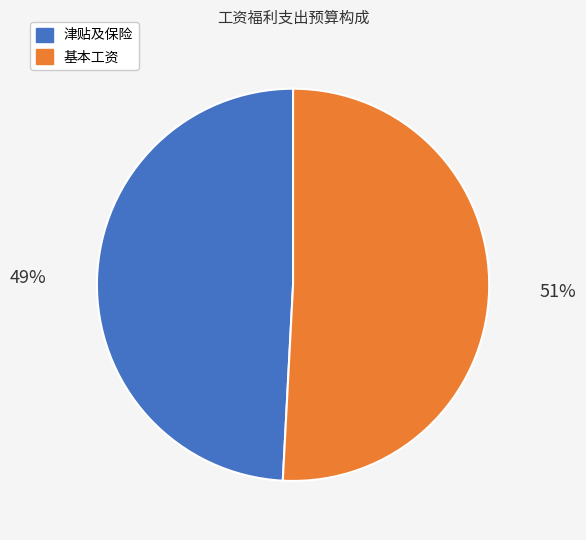

To the nearest percent, what is the difference between the largest and smallest slice percentages?

2%